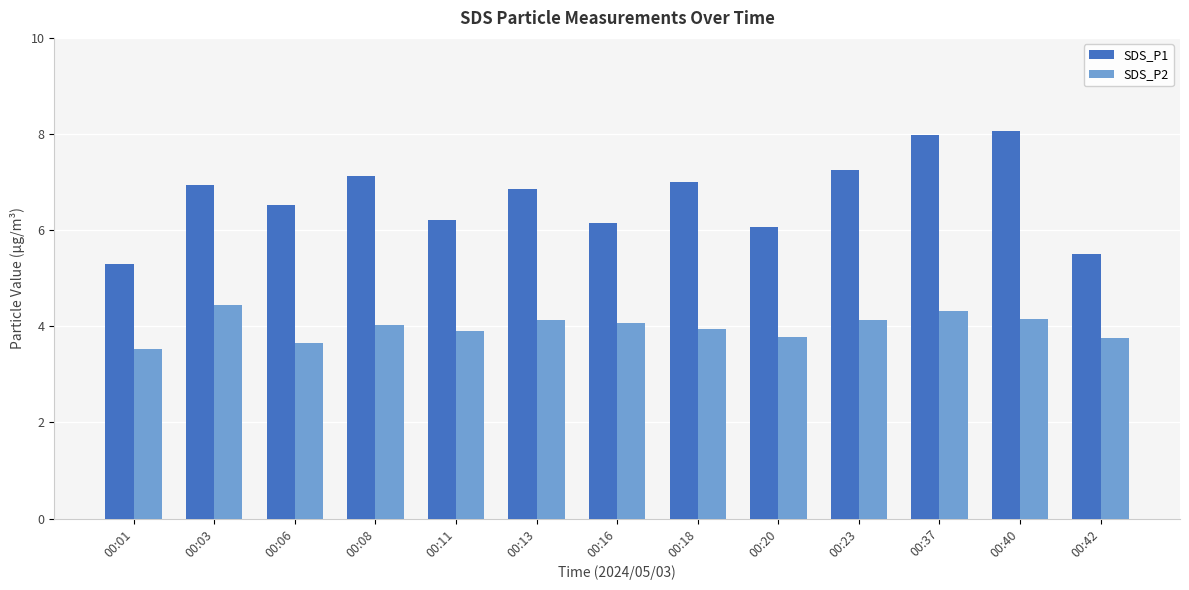

Which series has the largest total across all categories?

SDS_P1